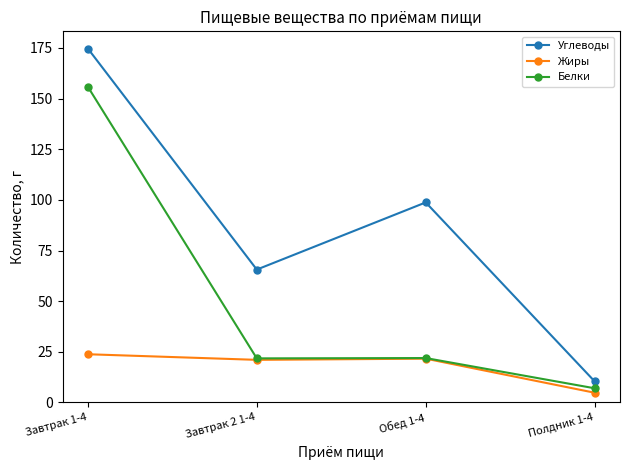

What is the lowest value of the Углеводы series?

10.4